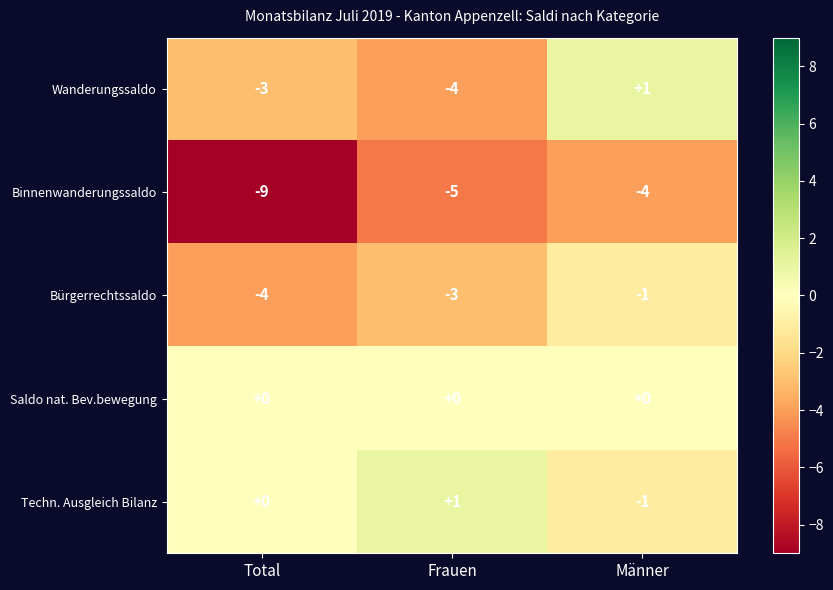

The value of Bürgerrechtssaldo at Frauen is -5. True or false?

False